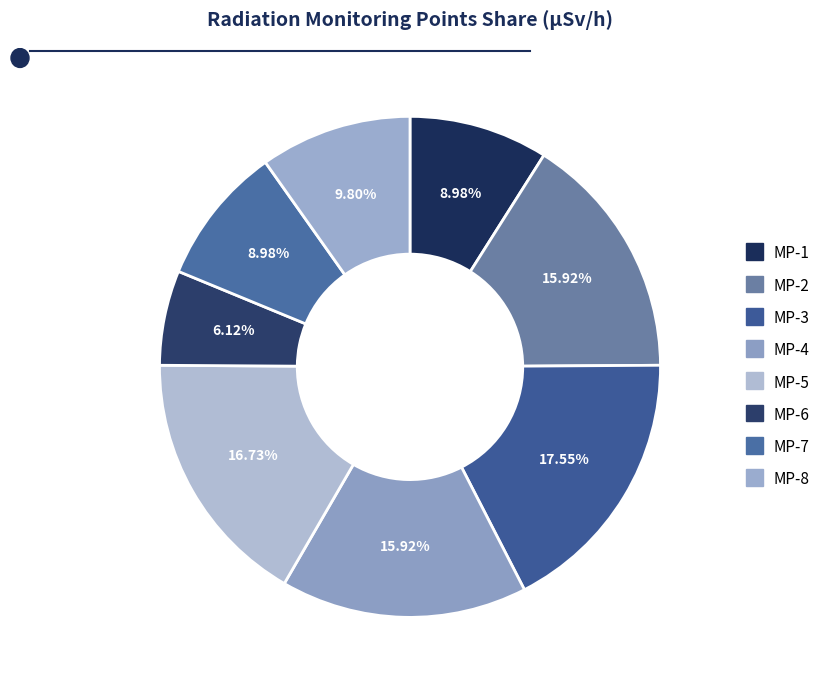

The MP-7 slice represents 9% of the pie. True or false?

True